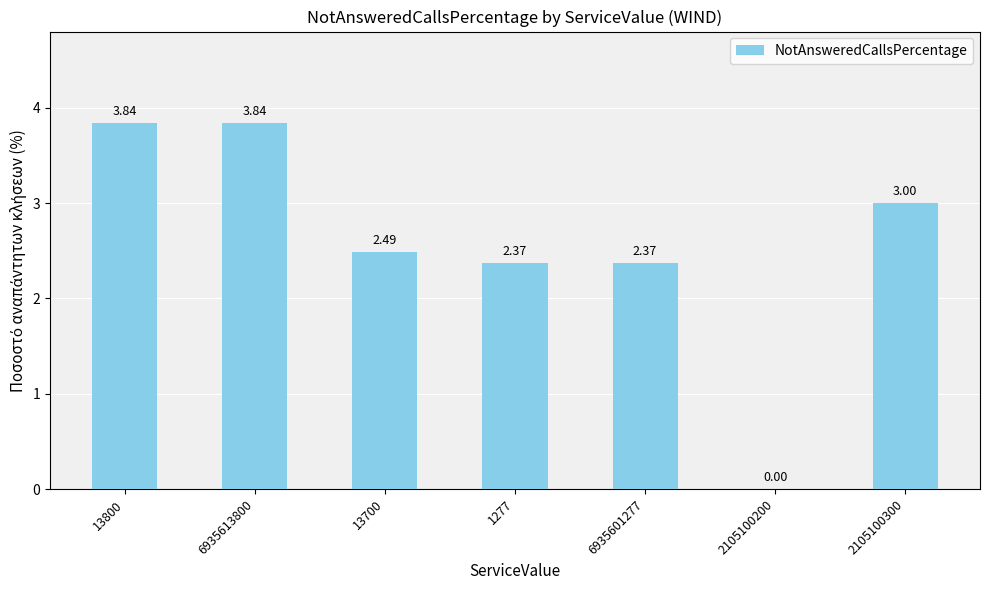

Approximately how many times larger is the value at 13800 compared to 13700?

1.5